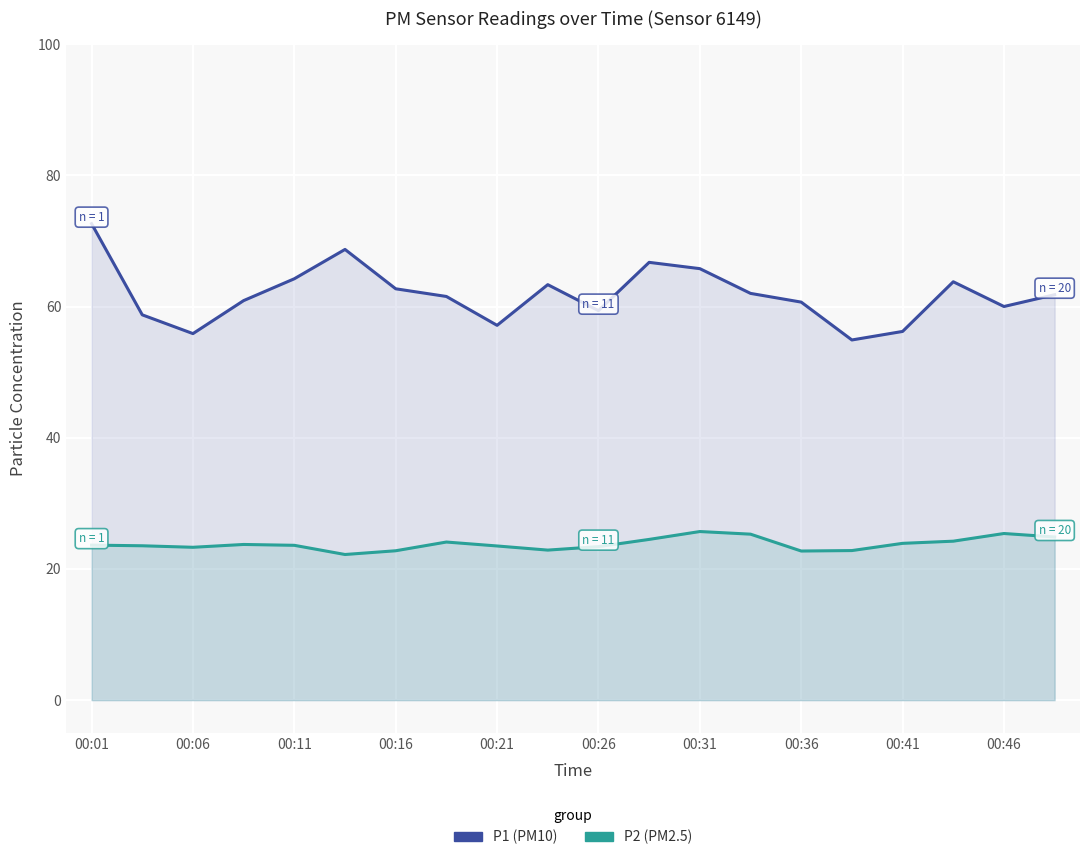

At which category is the sum across all series the highest?

00:01